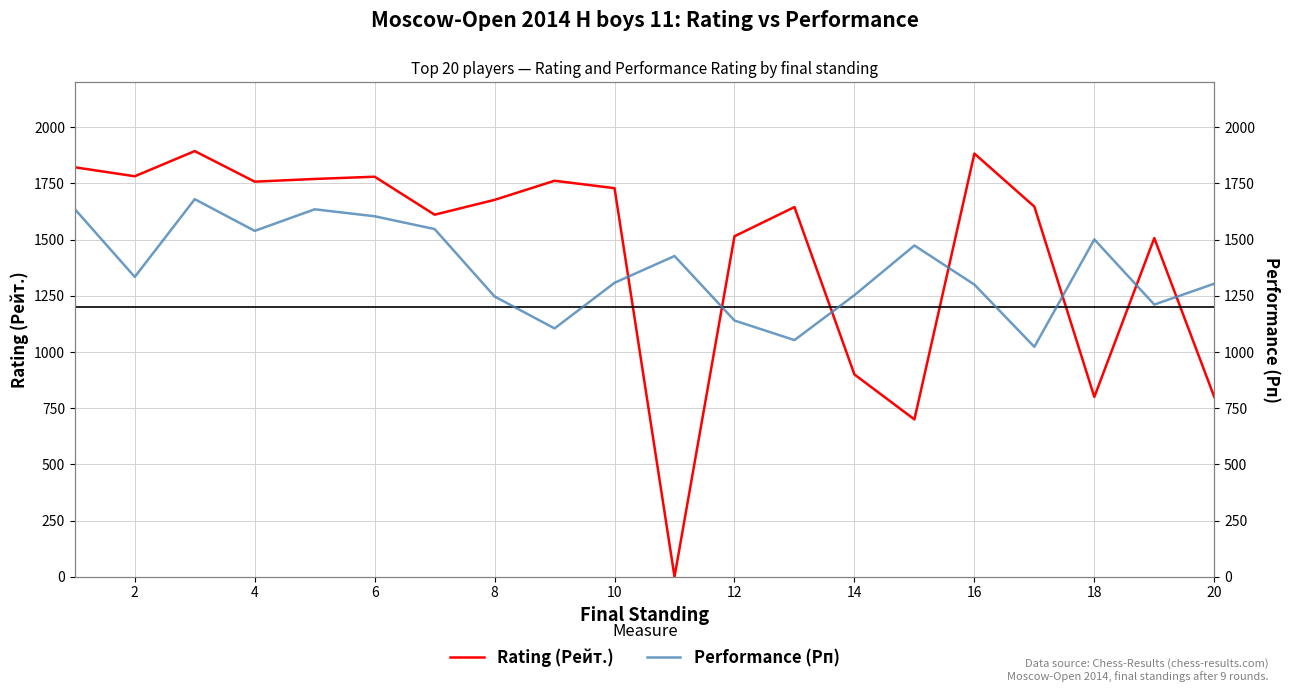

The value of Rating (Рейт.) at 10 is 2668. True or false?

False